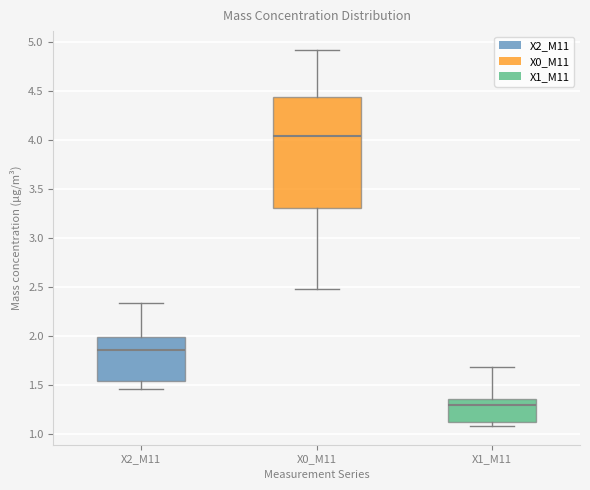

Which box's median line is the highest?

X0_M11